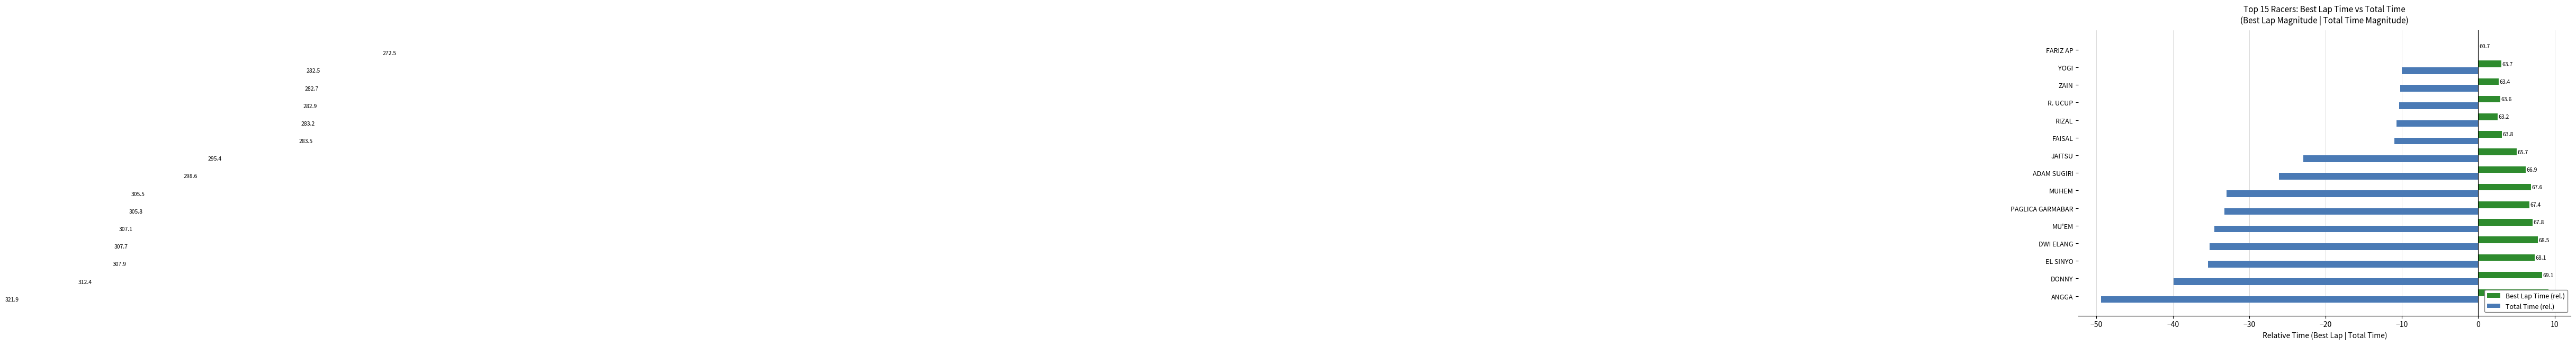

Rank the series at ADAM SUGIRI from highest to lowest value.

Best Lap Time (rel.), Total Time (rel.)